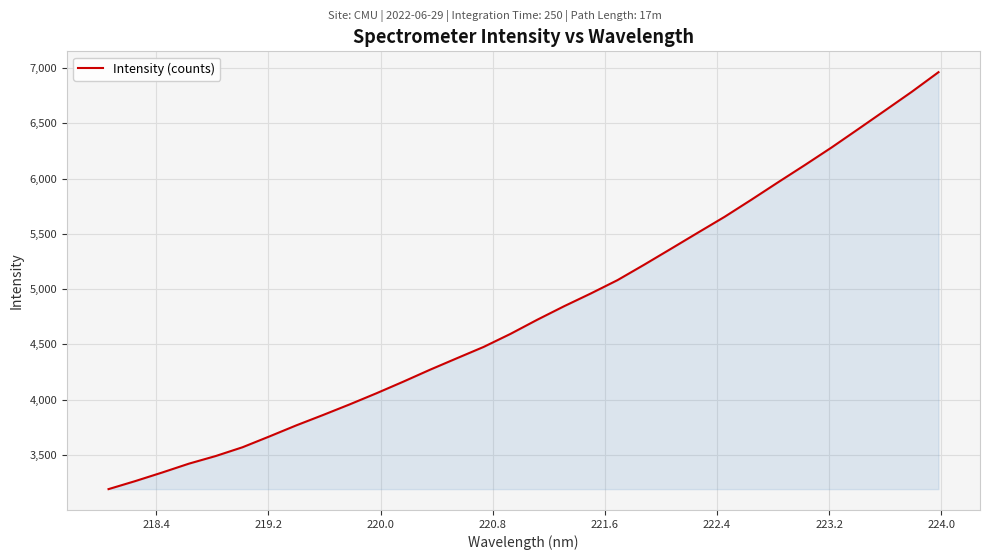

What is the smallest value displayed?

3190.3